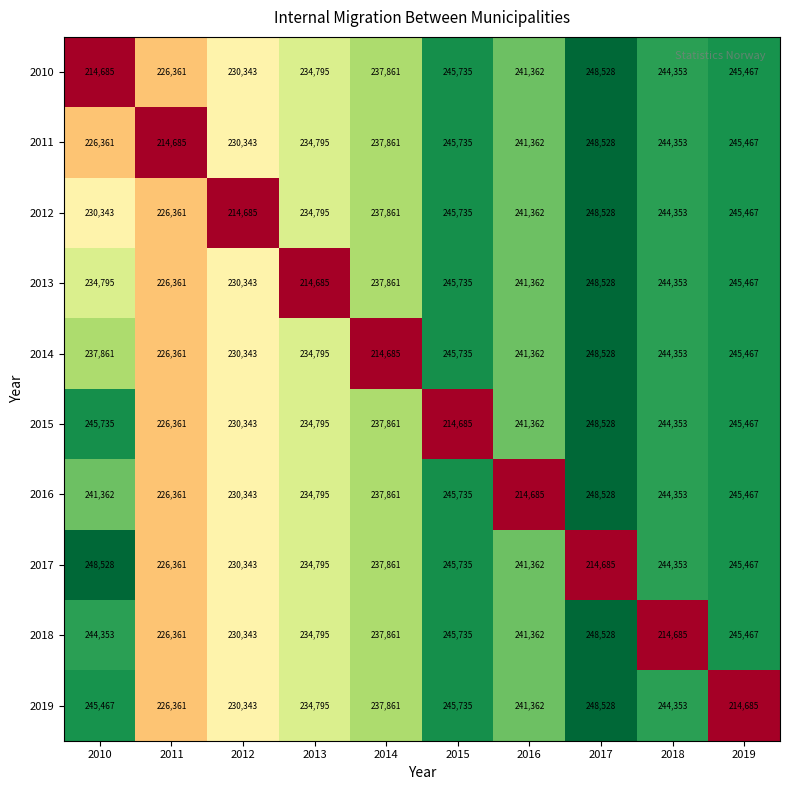

The value of 2017 at 2011 is 386374. True or false?

False